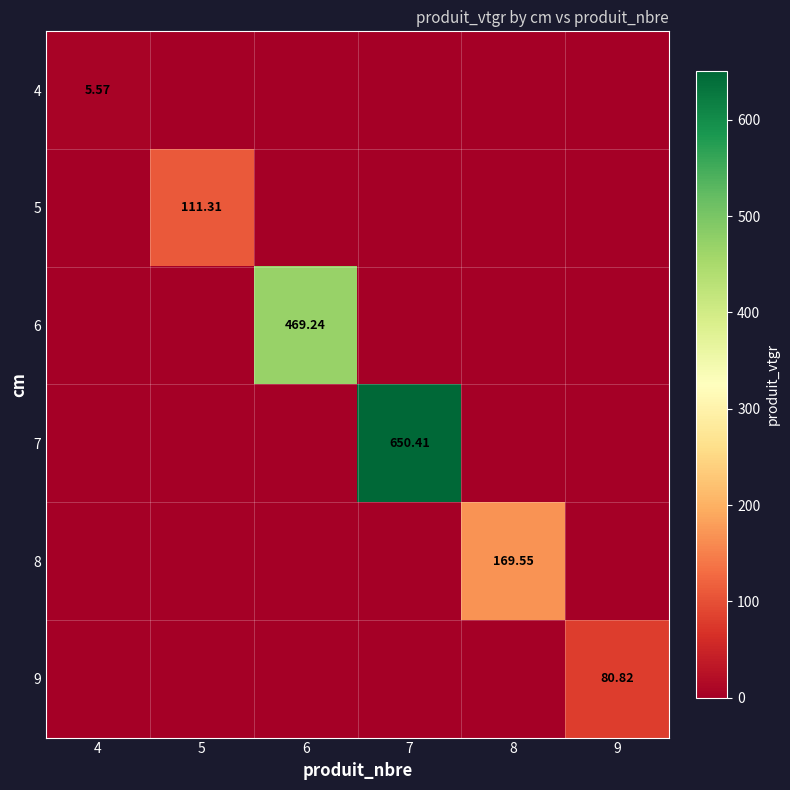

Which series has the largest range (max minus min)?

7